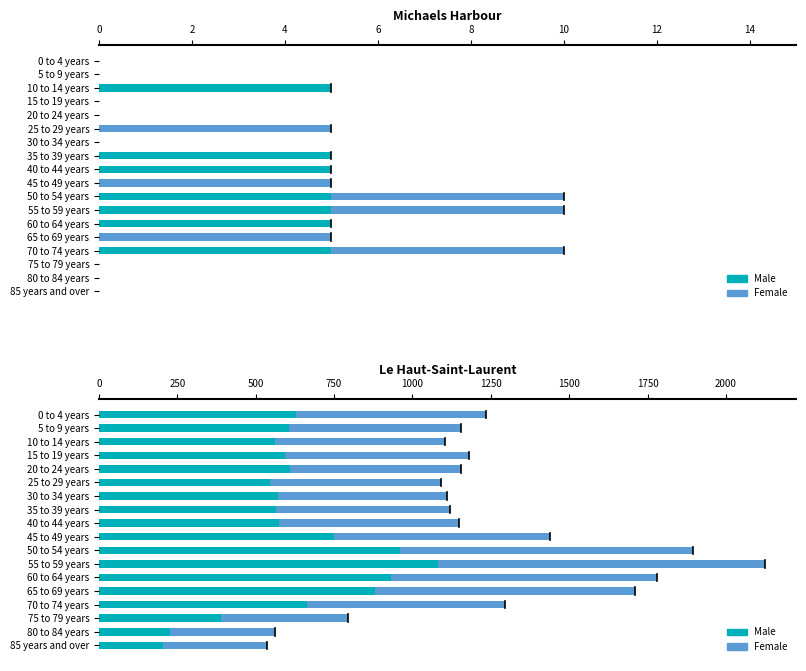

What is the difference between the highest and lowest values at 14?

10